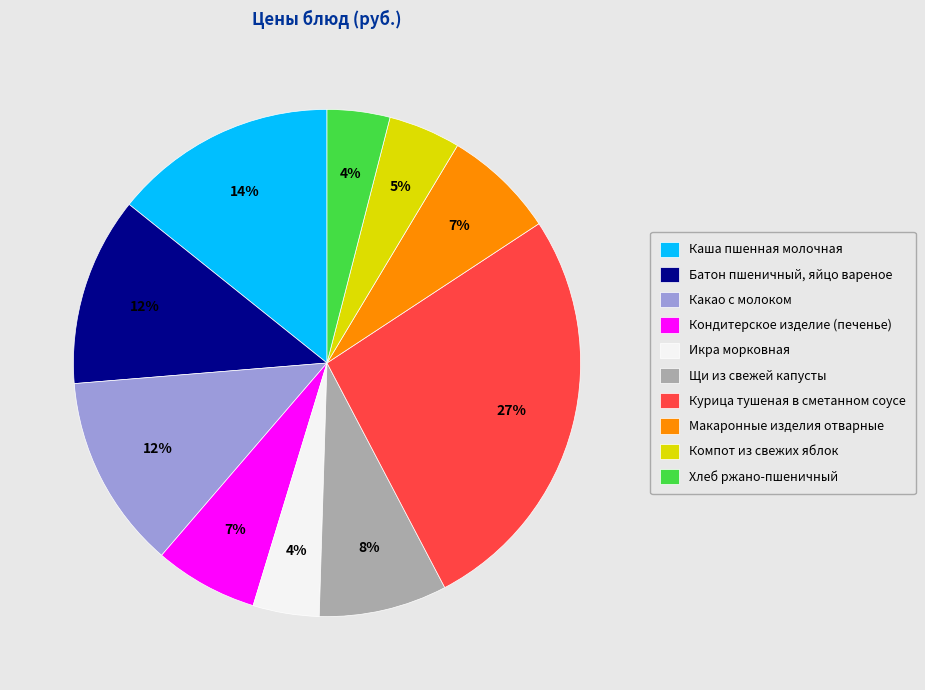

Is Макаронные изделия отварные the majority of the pie?

No